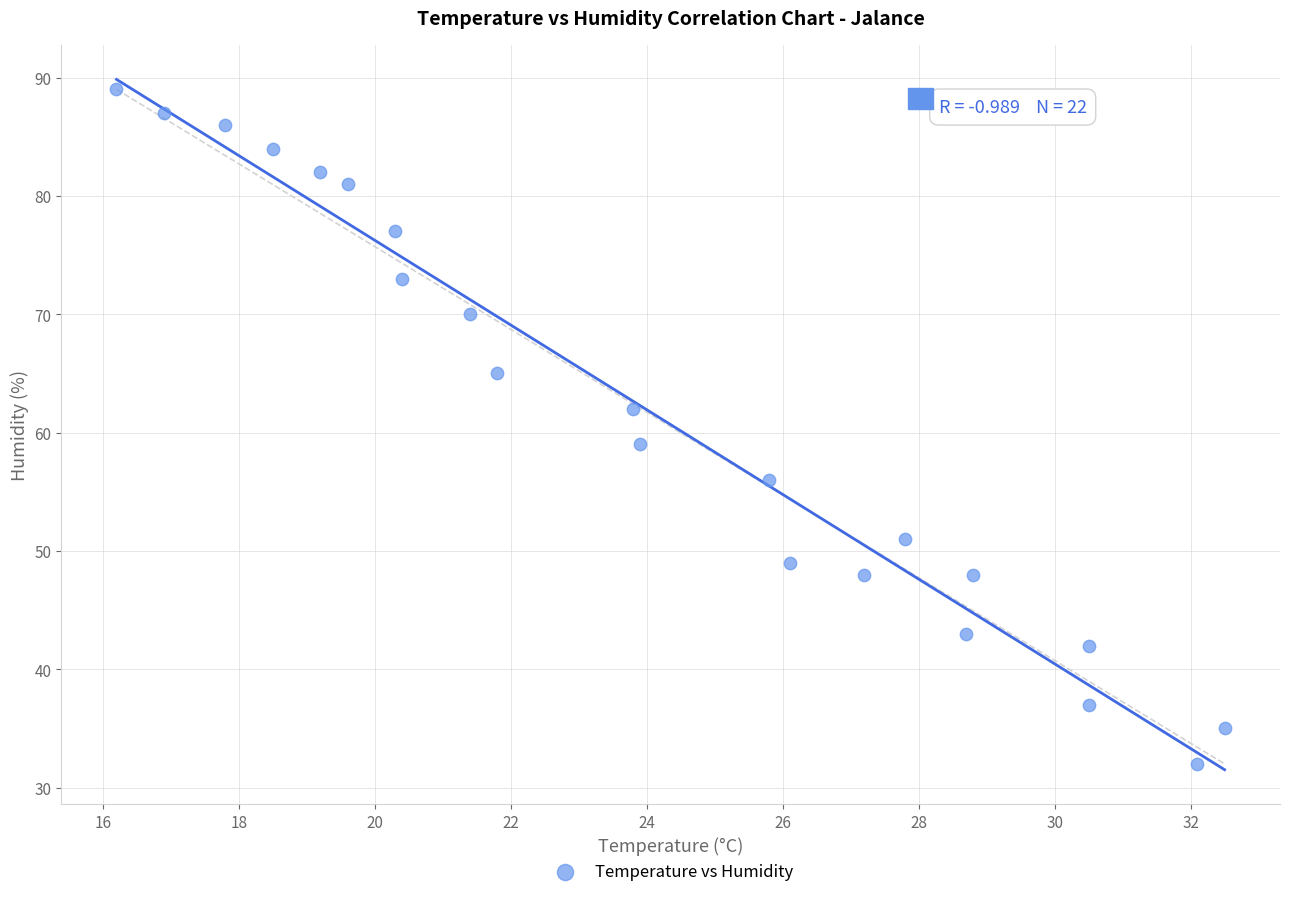

What is the range of Y values (max minus min)?

57